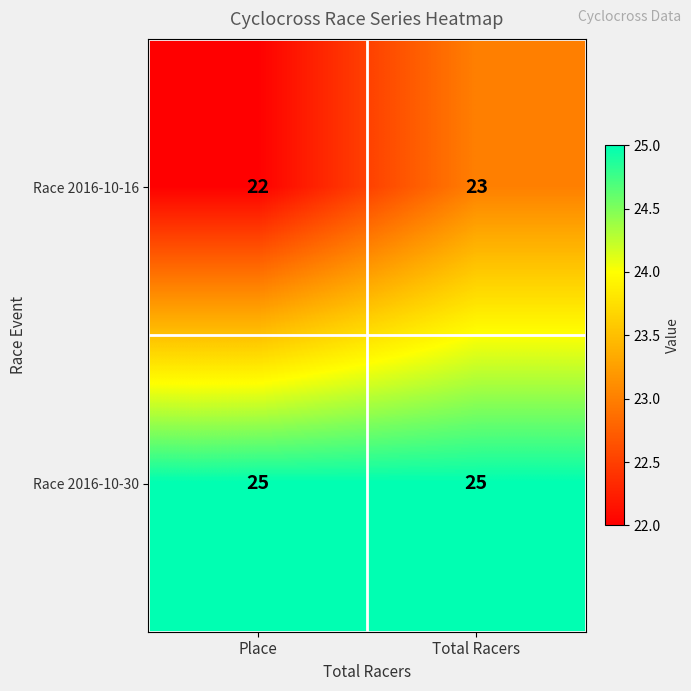

Read the Race 2016-10-16 value at Total Racers.

23